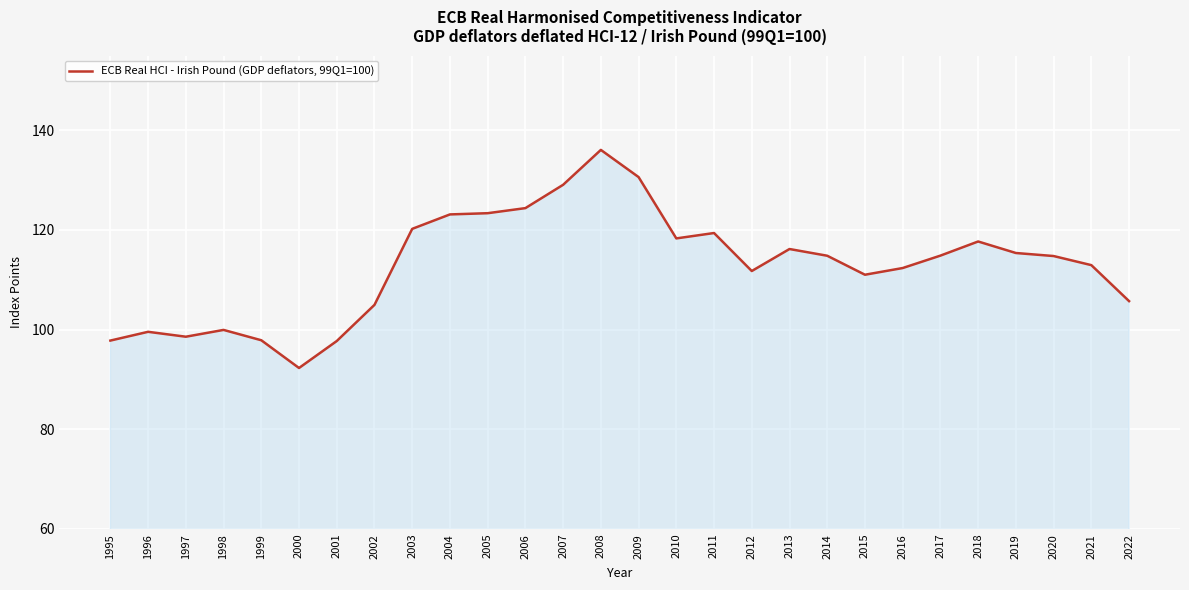

What is the change in value from 2002 to 2016?

+7.4